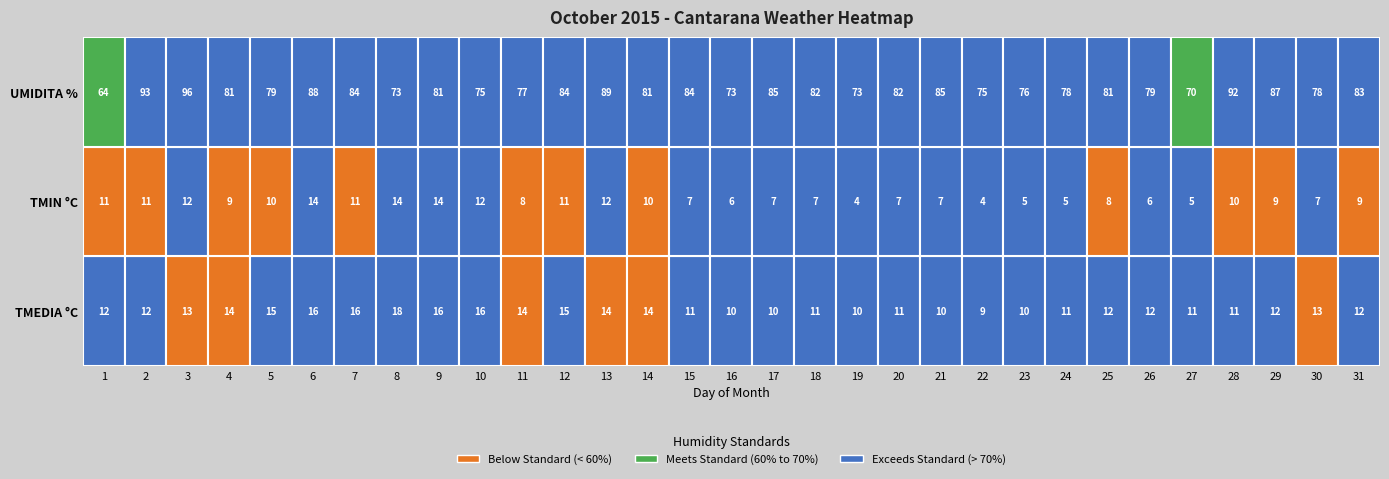

The value of TMEDIA at 9 is 21. True or false?

False